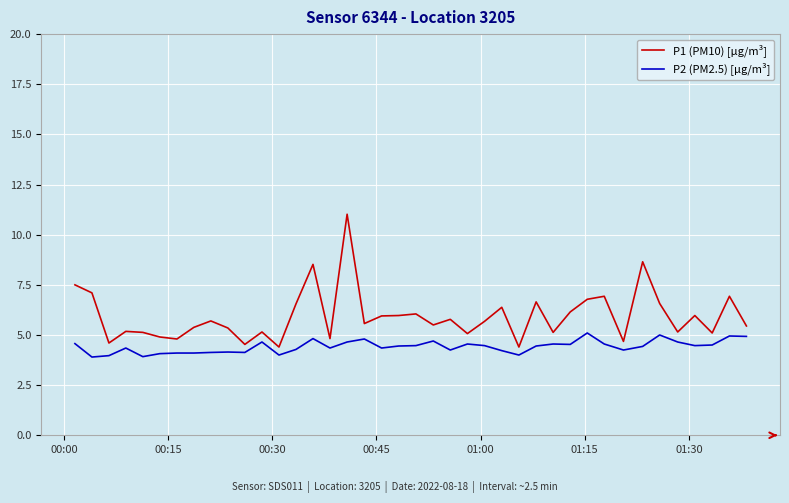

What is the difference between the maximum and minimum values in the P1 (PM10) [µg/m³] series?

6.6